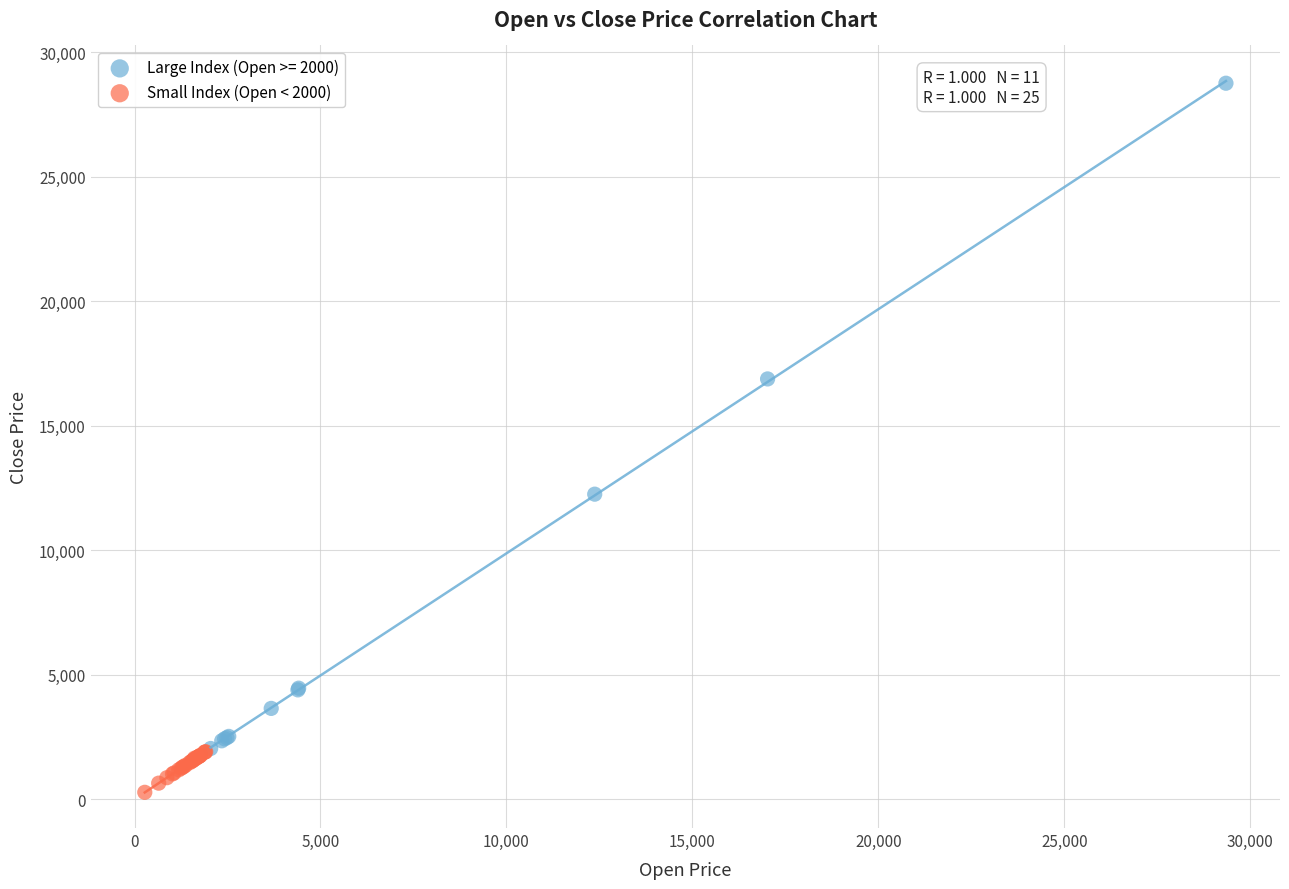

Which series contains the highest Y value?

Large Index (Open >= 2000)